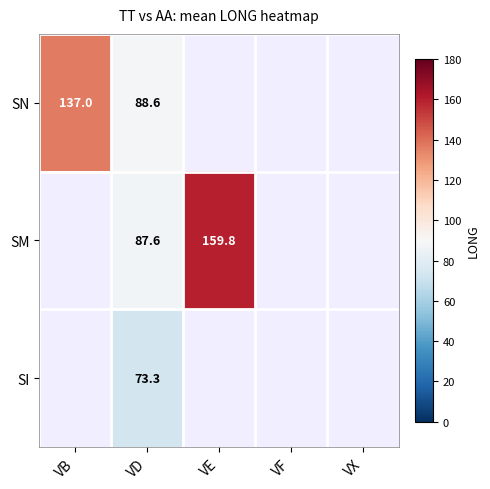

Is it true that SN equals 88.6 at VD?

True